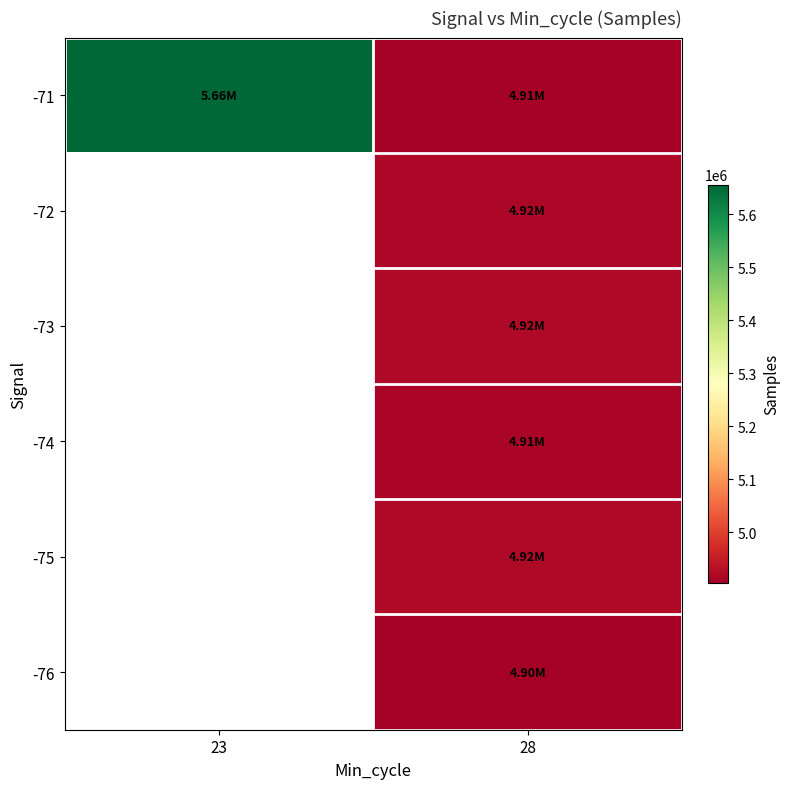

At which label does -71 reach its peak?

23